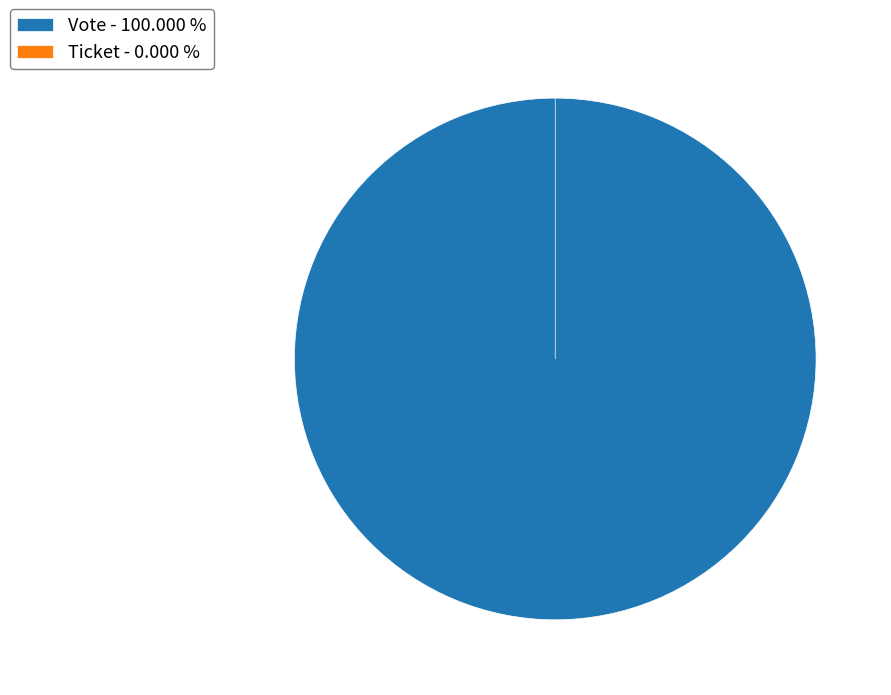

To the nearest percent, what is the difference between the largest and smallest slice percentages?

100%